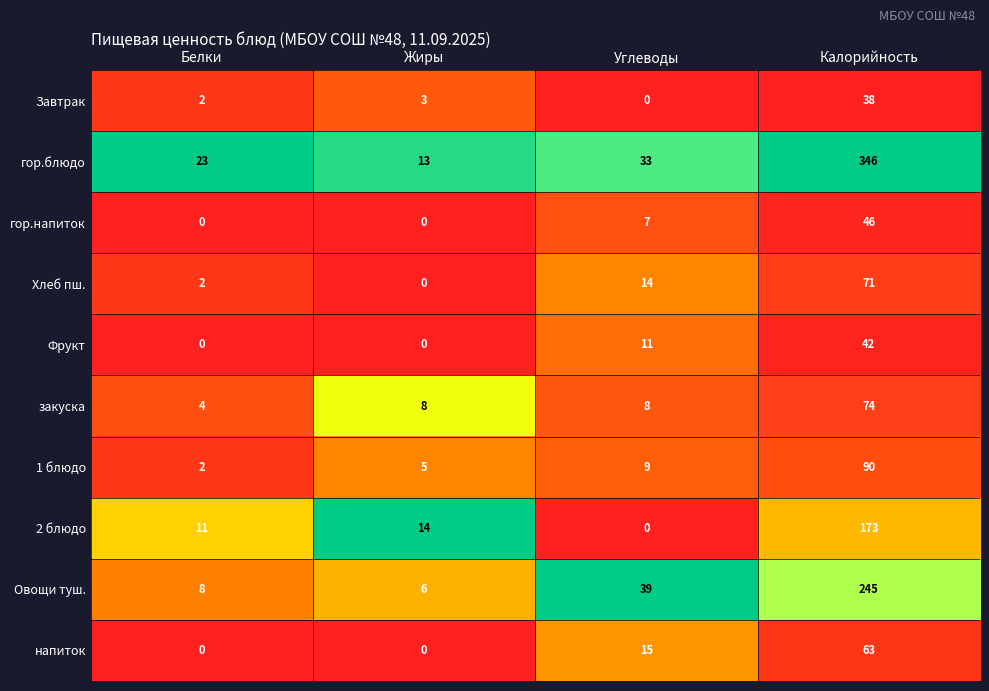

Between Углеводы and Калорийность, which series saw the biggest shift?

гор.блюдо